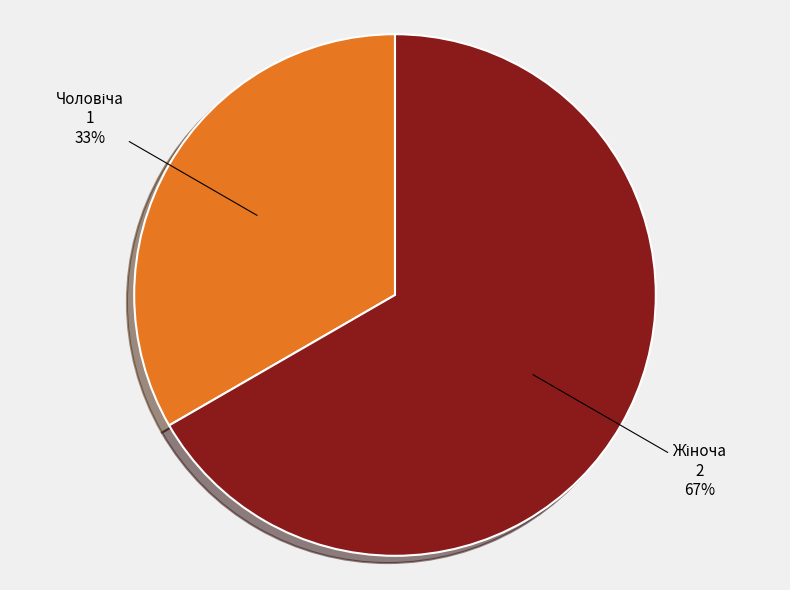

Is there a majority slice in this chart?

Yes